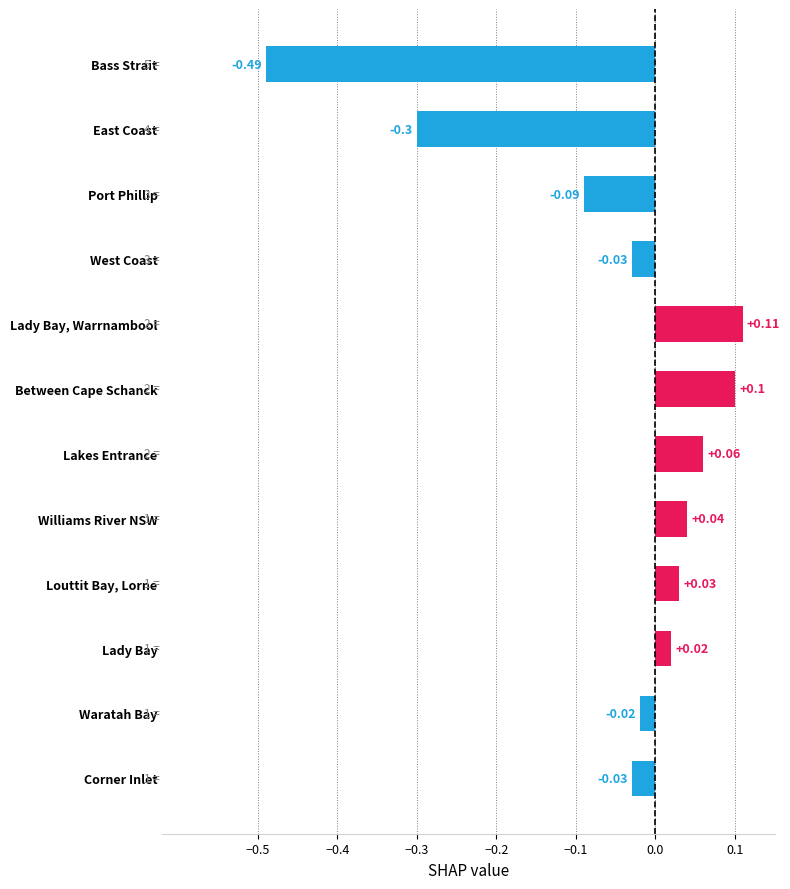

Where is the data nearest to the value 0?

Waratah Bay